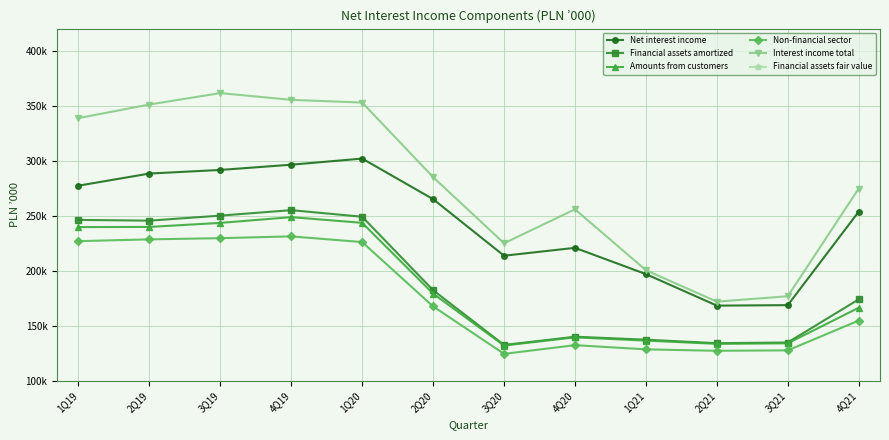

Reading left to right, list all the values displayed in this chart.

Net interest income: 277348	288353	291632	296394	301955	265107	213726	220889	197040	168394	168848	253779
Financial assets amortized: 246250	245573	250159	255102	249128	182425	132670	140157	137458	134284	134915	174116
Amounts from customers: 239743	239871	243540	248765	243590	179313	132158	139603	136644	133695	134172	166482
Non-financial sector: 226956	228591	229672	231289	226118	167702	124592	132496	128684	127391	127771	154850
Interest income total: 338705	351057	361428	355289	352834	285109	225056	255883	200578	172002	176934	274735
Financial assets fair value: 70024	79278	81695	72065	78502	85210	76119	75480	50380	26953	30856	83250